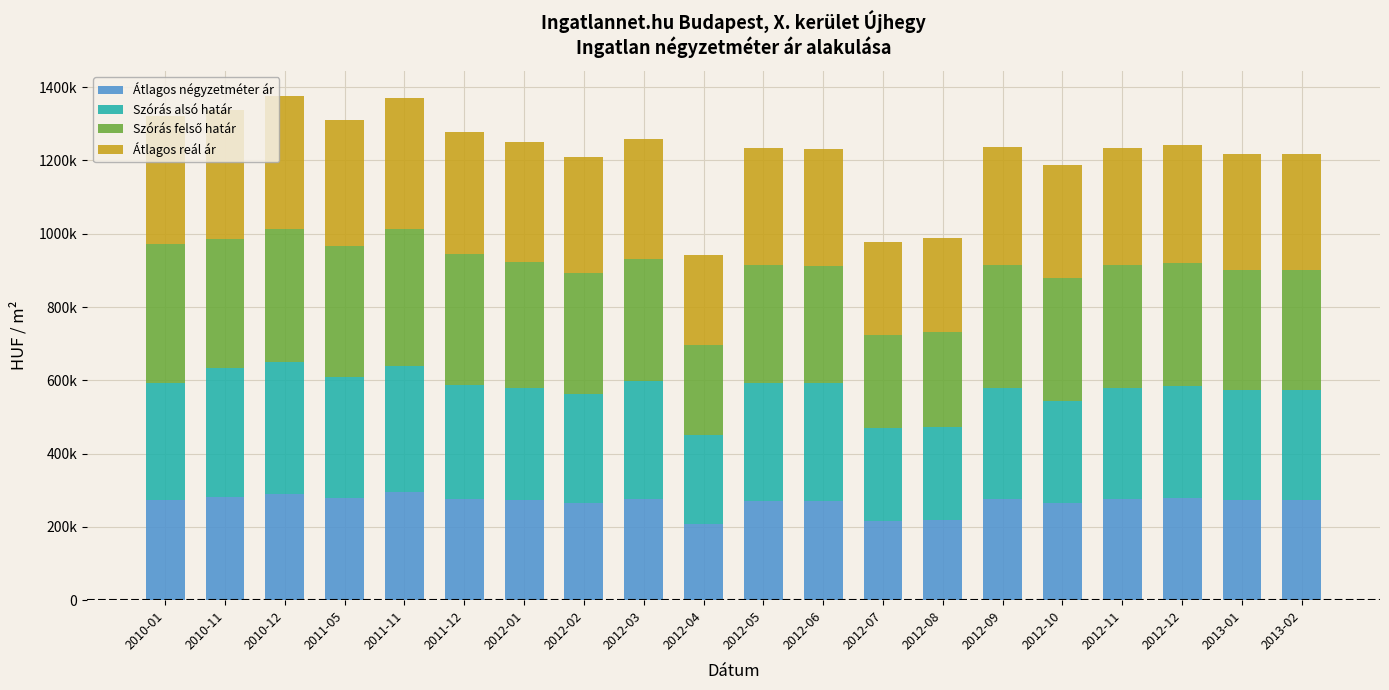

At which label does Szórás alsó határ first exceed 307395?

2010-01